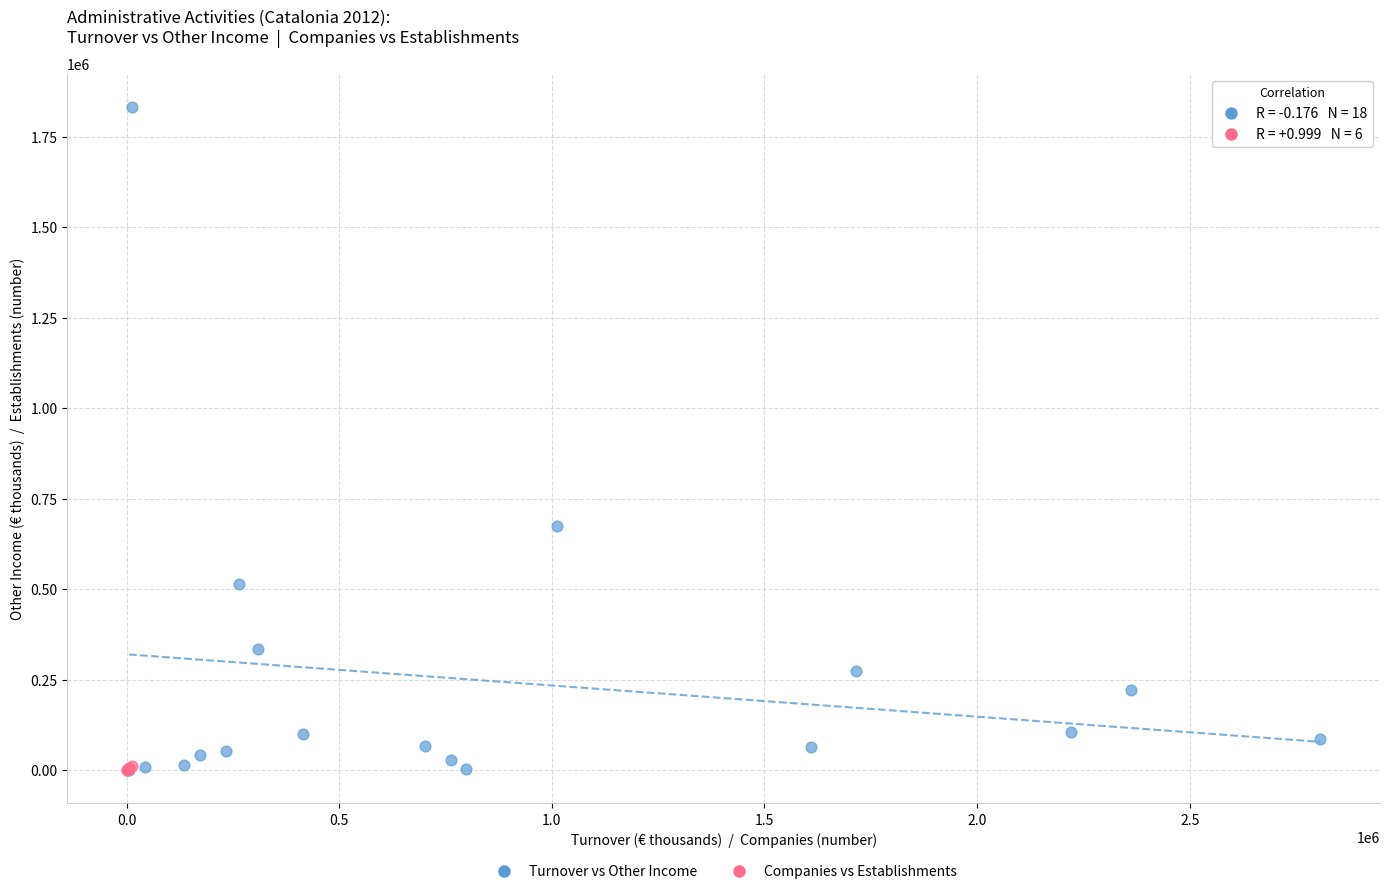

Which series has the largest Y range (max minus min)?

Turnover vs Other Income